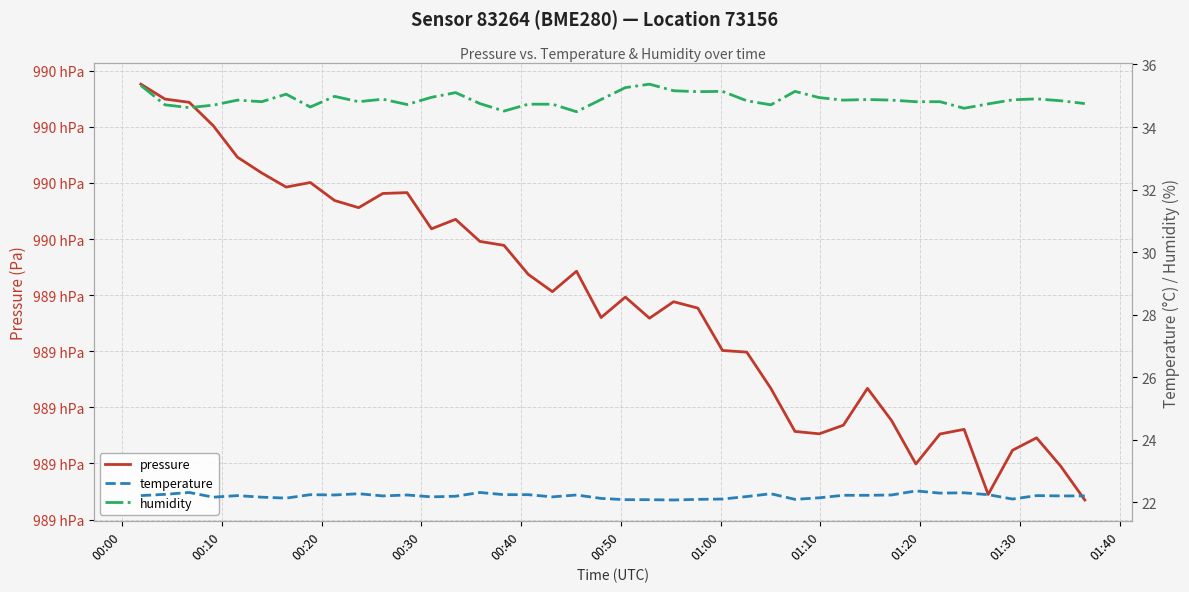

How many lines are shown in the chart?

3